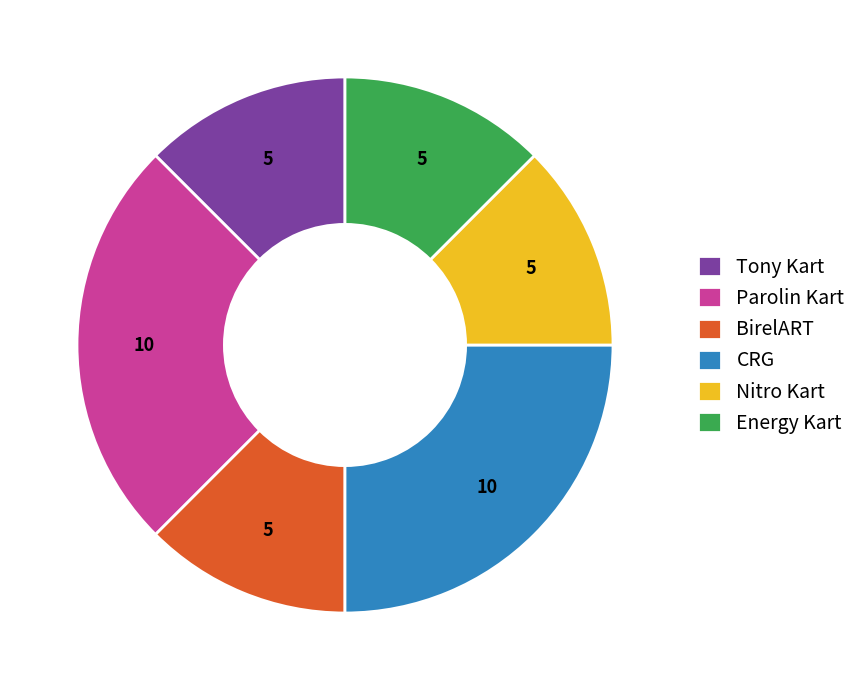

Do CRG and Nitro Kart together represent more than half of the pie?

No